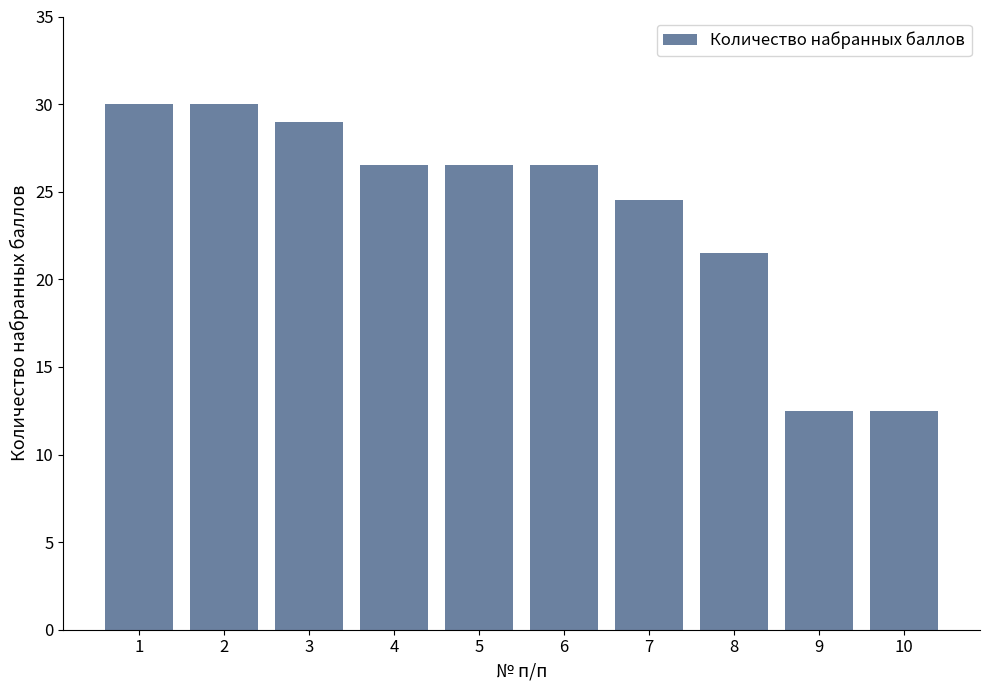

True or false: the data shows 26.5 at 6.

True